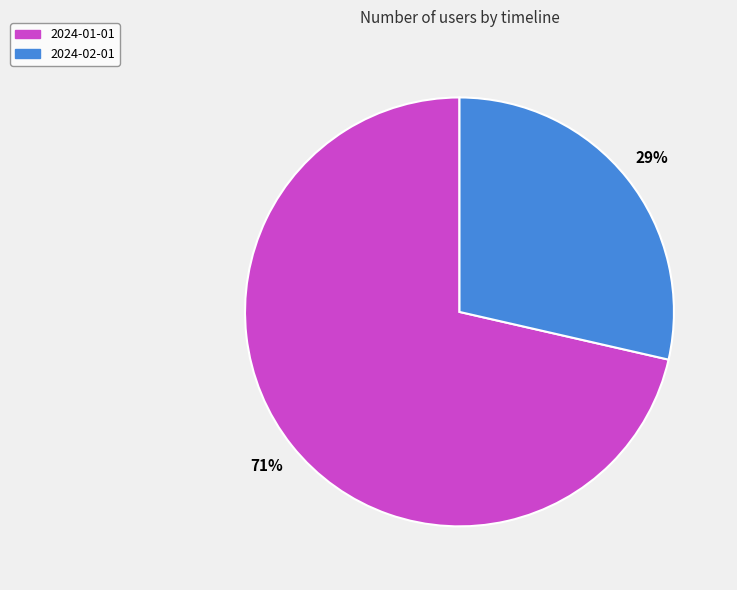

Is the sum of 2024-01-01 and 2024-02-01 greater than half?

Yes